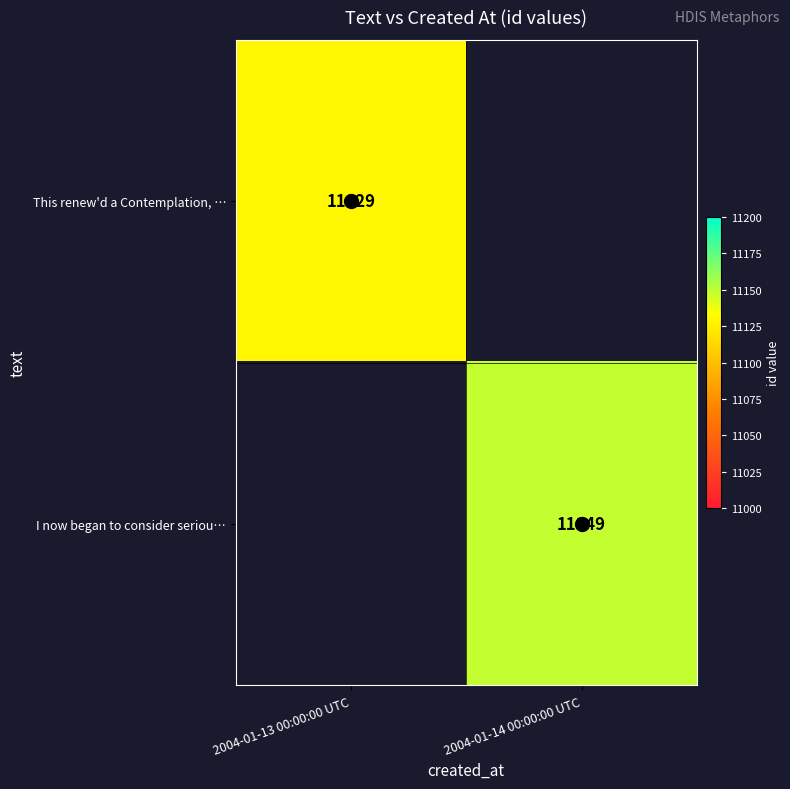

True or false: This renew'd a Contemplation, … has a value of 2279 at 2004-01-13 00:00:00 UTC.

False